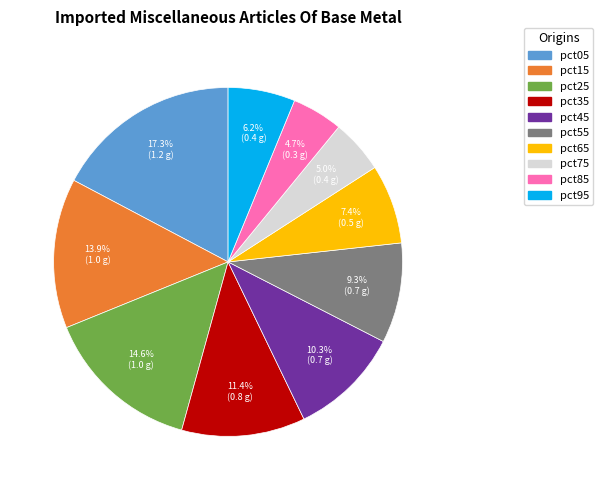

Does pct95 account for over 50% of the chart?

No